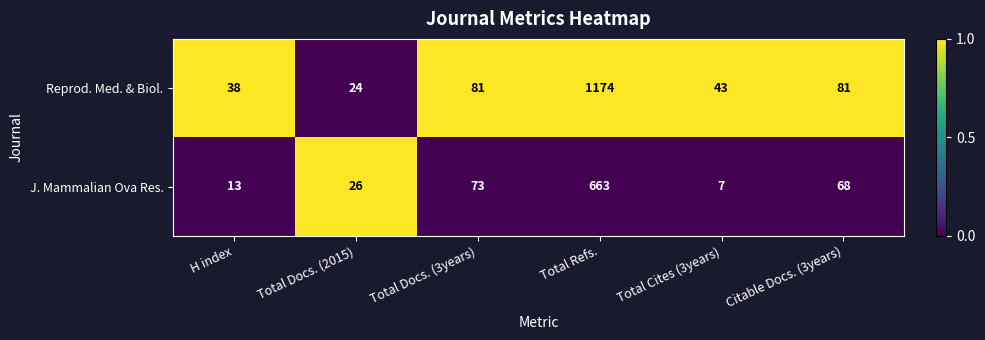

True or false: Reprod. Med. & Biol. has a value of 81 at Total Docs. (3years).

True